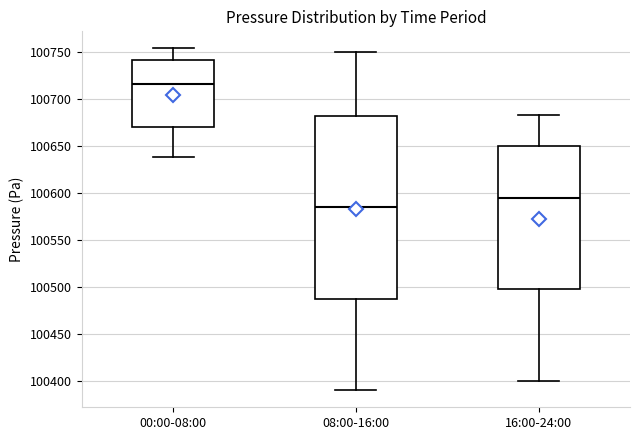

Reading left to right, read every box against the y-axis: the position of its median line, the range the box covers, and the ends of its whiskers. The values are not printed on the chart, so give them approximately, as read against the axis.

00:00-08:00: median 100715, box 100670 to 100740, whiskers 100640 to 100755
08:00-16:00: median 100585, box 100490 to 100685, whiskers 100390 to 100750
16:00-24:00: median 100595, box 100500 to 100650, whiskers 100400 to 100685